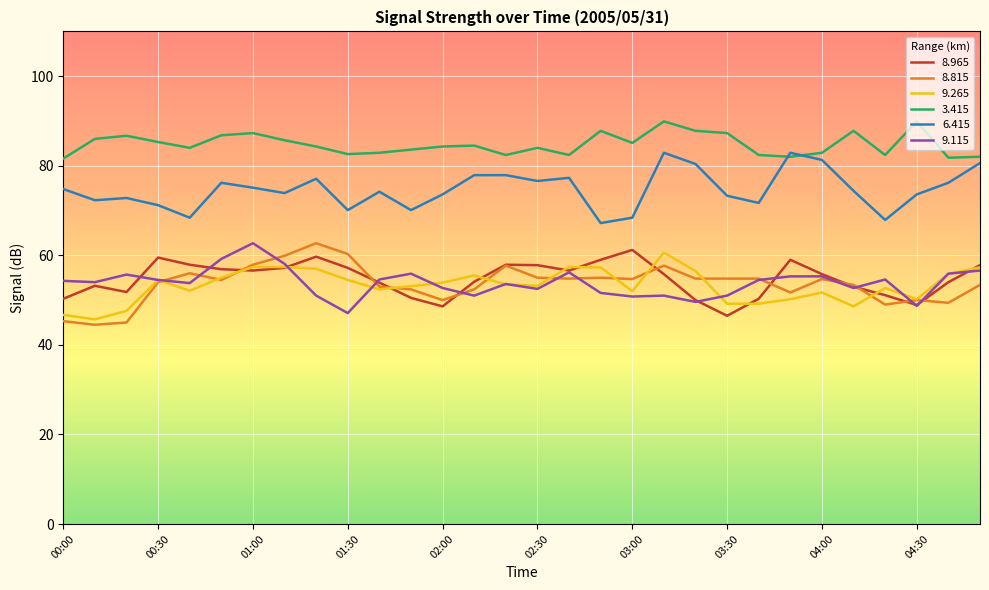

True or false: 8.815 has more than 1 interior local peaks.

True